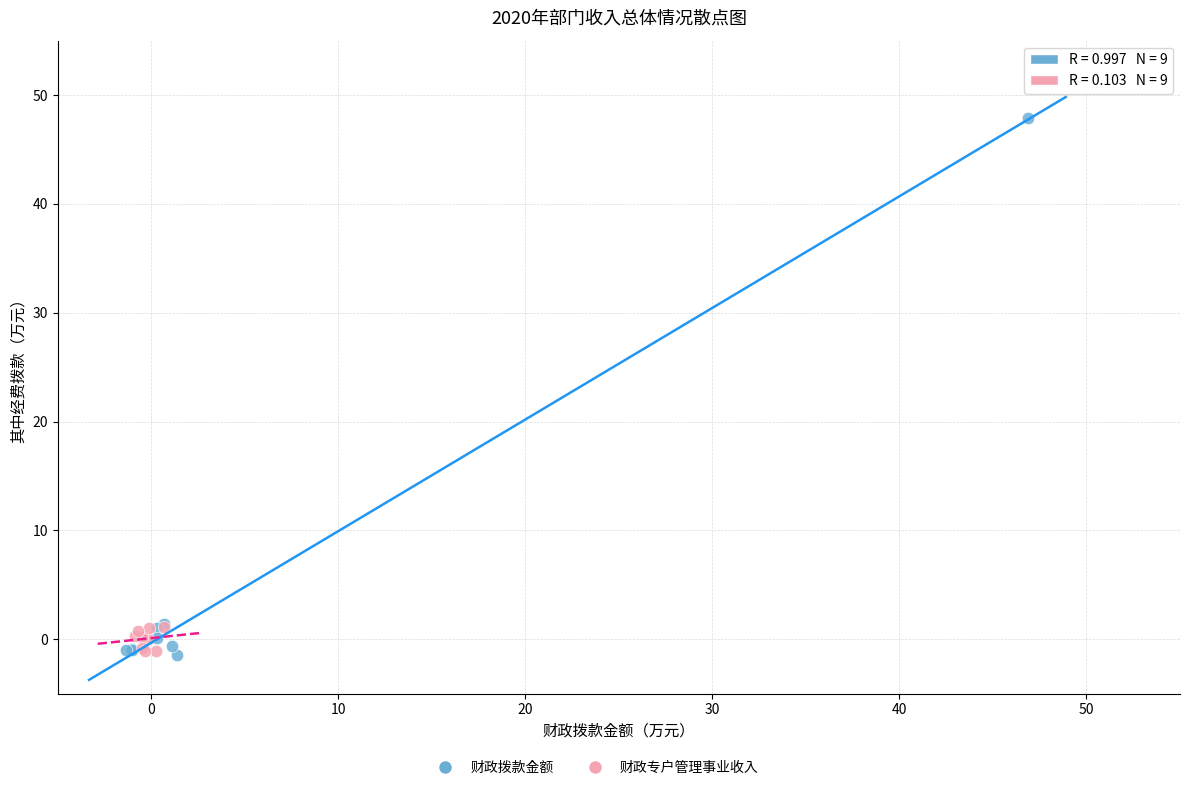

Which series has the widest spread of Y values?

财政拨款金额